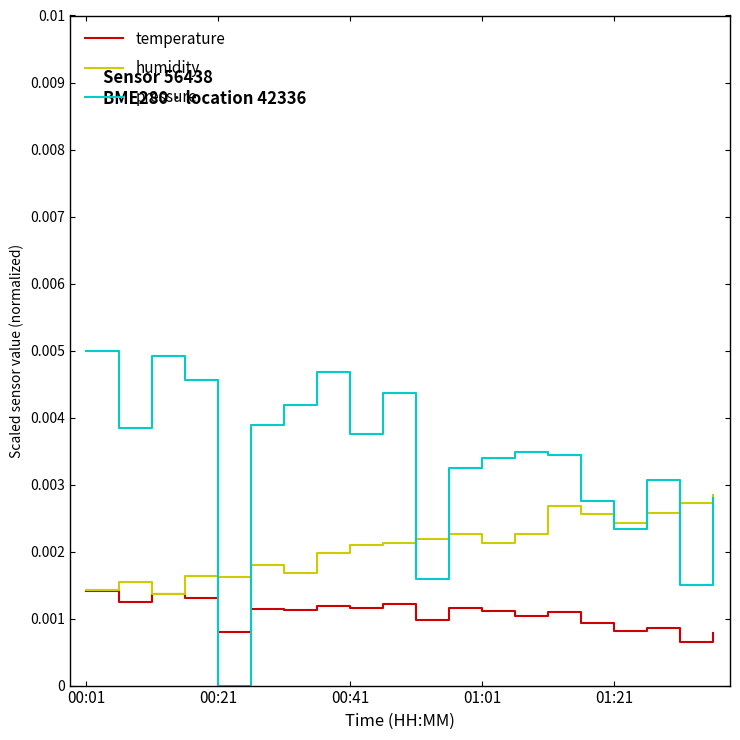

What are all the series names shown in the legend?

temperature, humidity, pressure